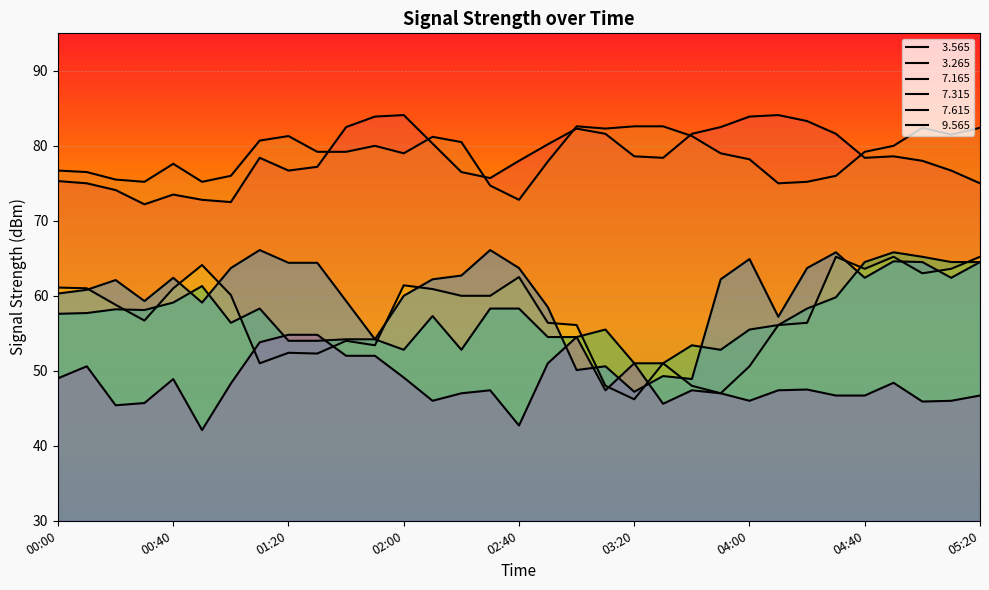

What position from the right is 01:10?

26